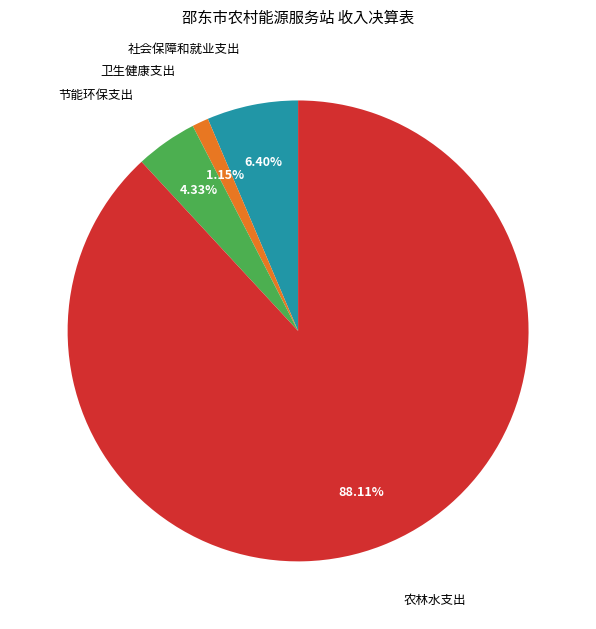

To the nearest percent, what is the difference between the largest and smallest slice percentages?

87%